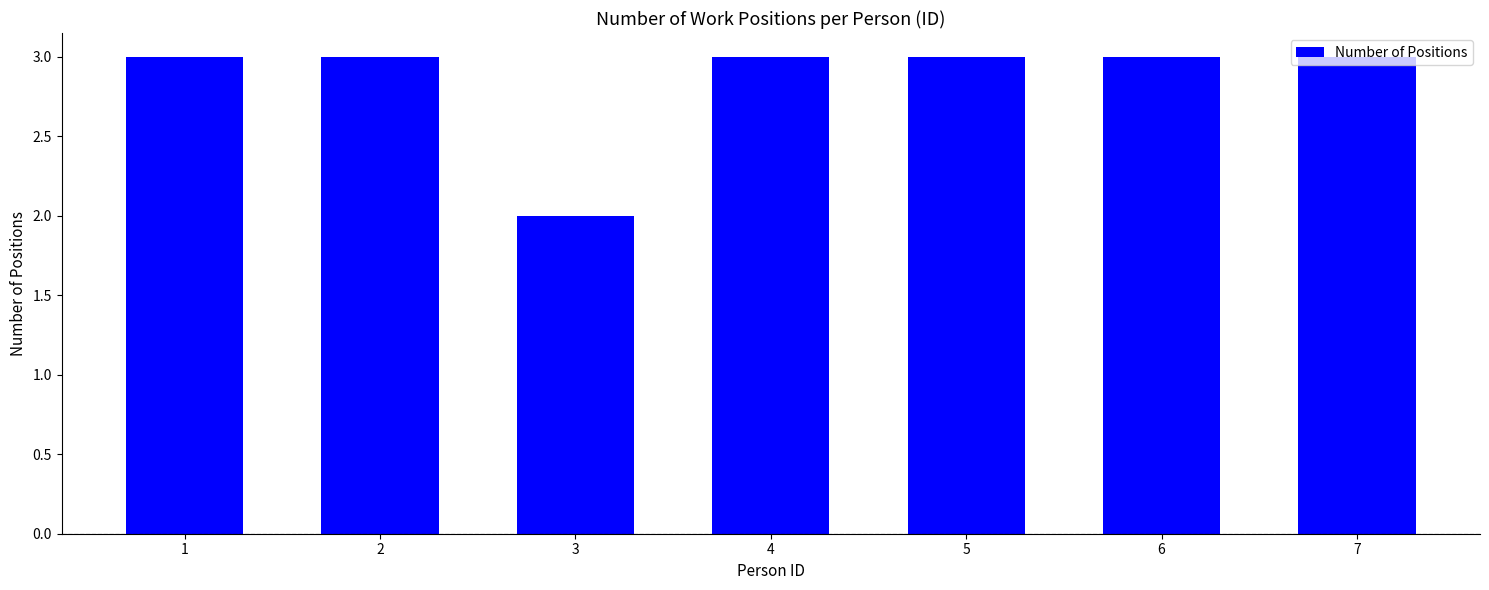

What is the maximum value shown in the chart?

3